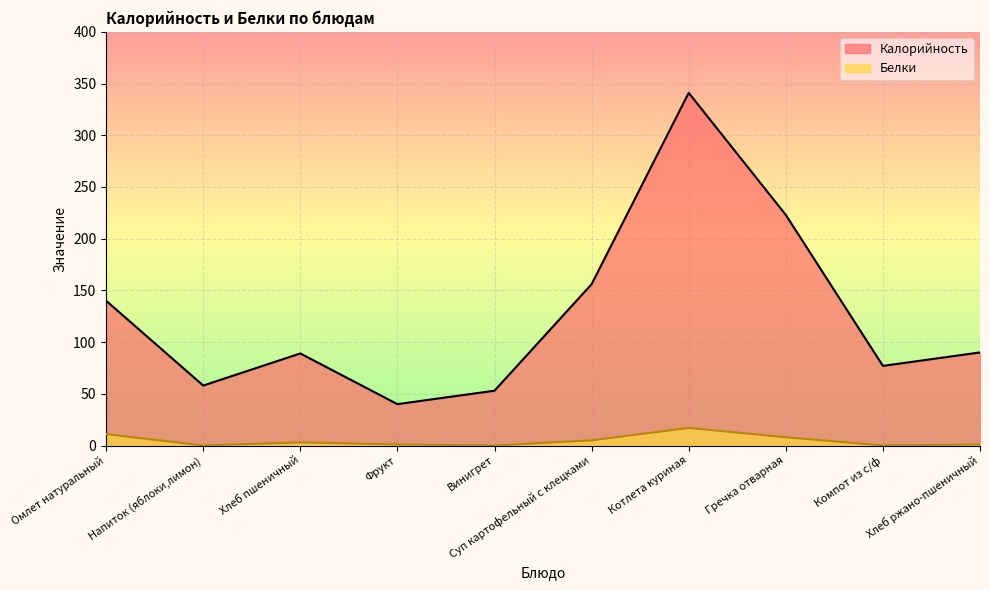

Where is the first local maximum for Калорийность?

Хлеб пшеничный